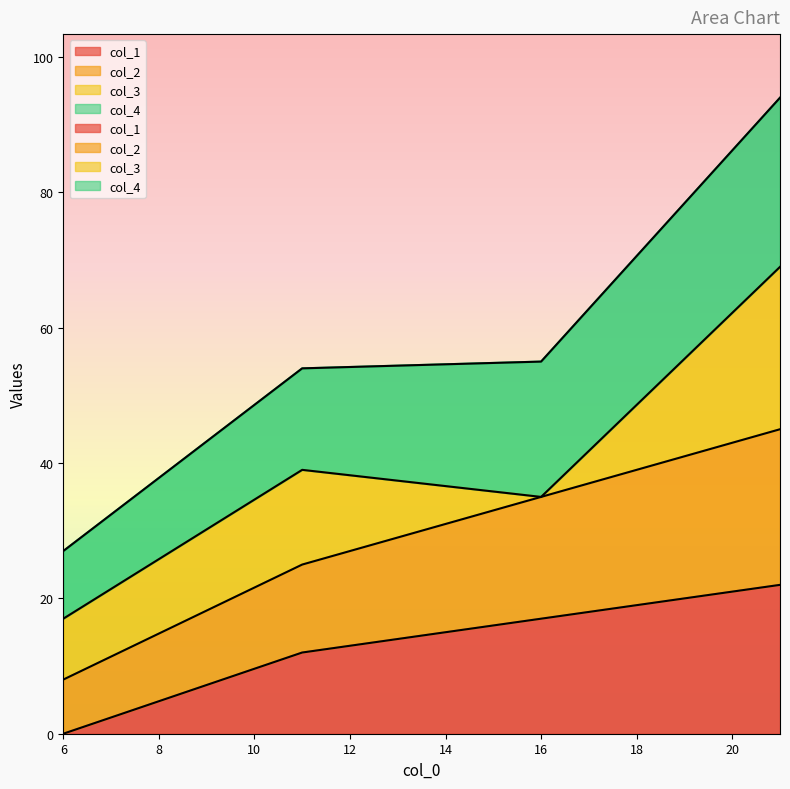

At which category is the sum across all series the highest?

21